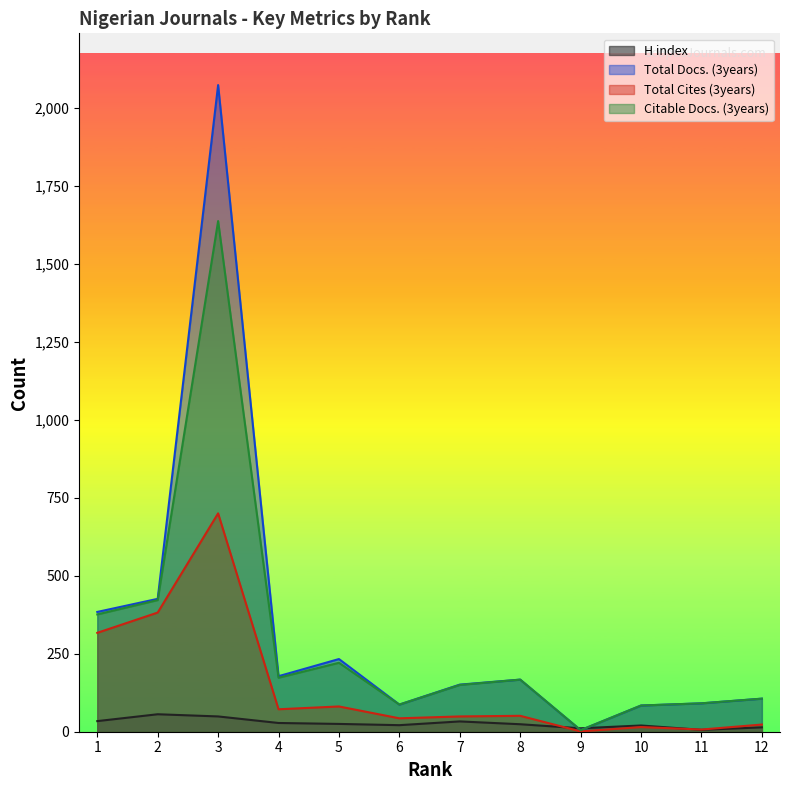

Reading left to right, extract all data points from this chart.

H index: 34	56	49	28	25	21	33	24	11	20	6	14
Total Docs. (3years): 384	426	2073	178	233	87	151	167	5	84	91	106
Total Cites (3years): 317	382	700	72	81	43	49	51	1	15	7	23
Citable Docs. (3years): 376	422	1637	173	221	87	150	167	5	84	91	106